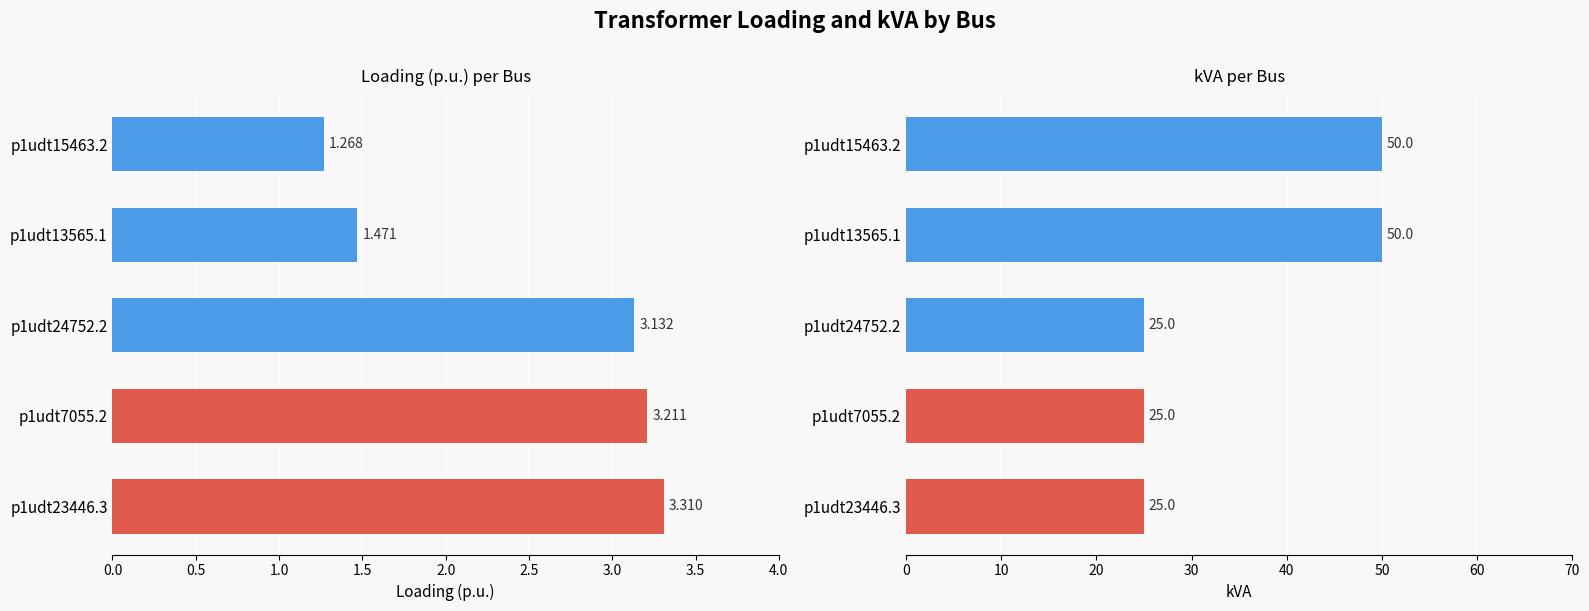

Rank the series at p1udt23446.3 from highest to lowest value.

kVA, Loading (p.u.)